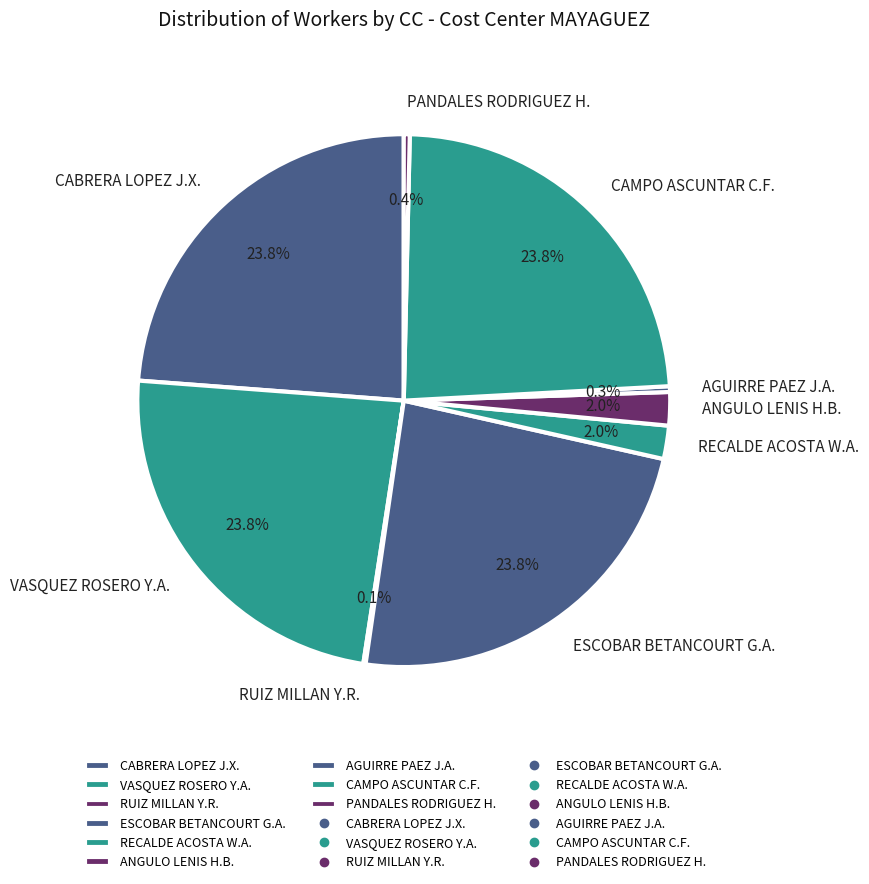

Does any single category account for the majority?

No